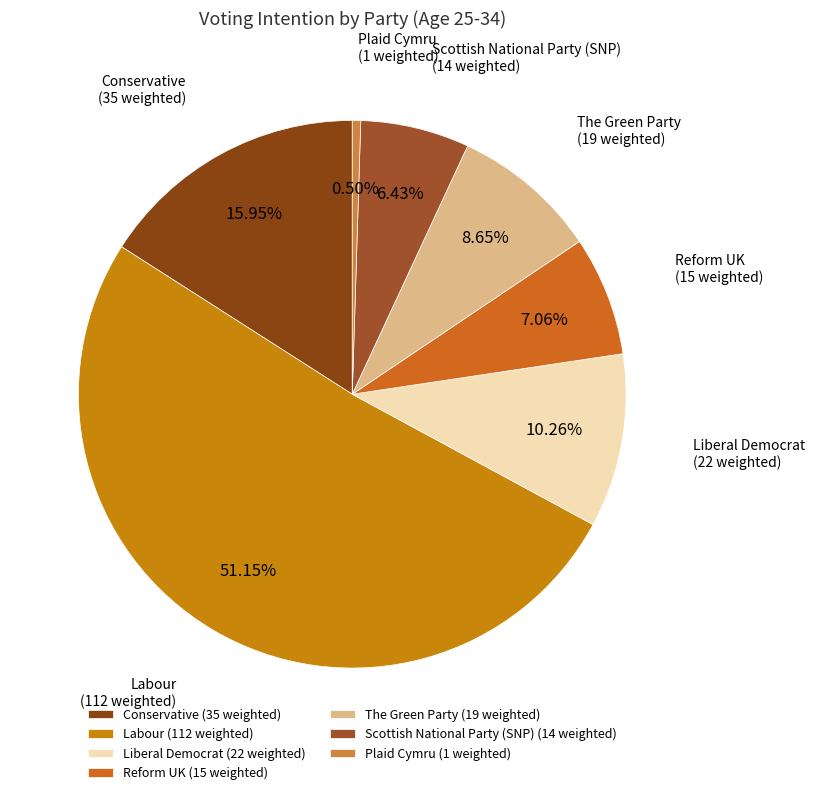

To the nearest percent, what is the difference between the largest and smallest slice percentages?

51%